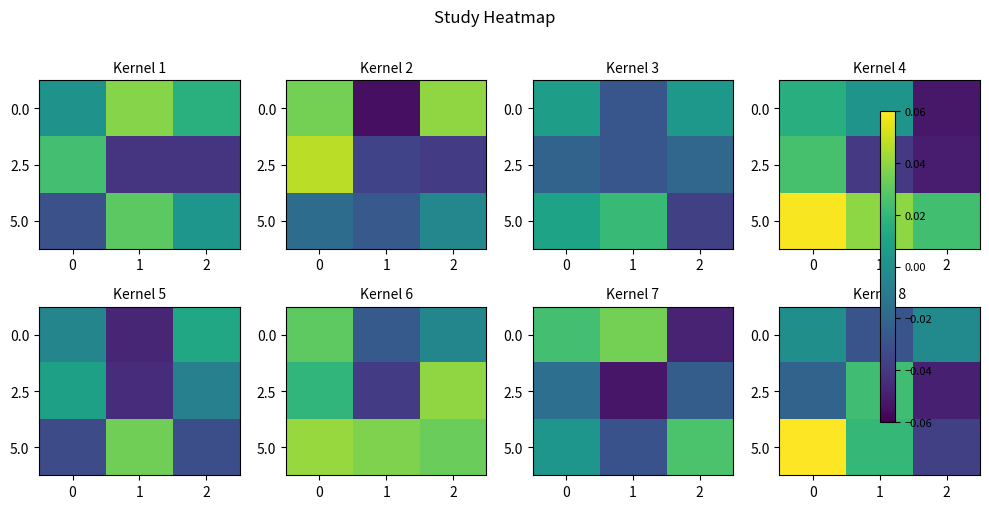

The 5.0 series shows 0.1 at 0. True or false?

True